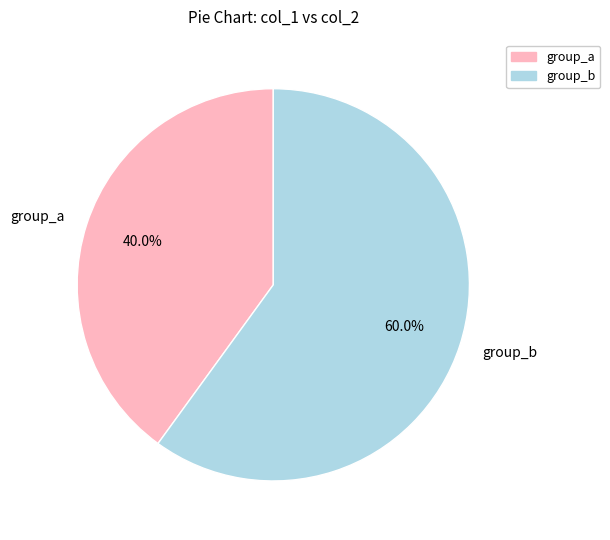

Does any single category account for the majority?

Yes